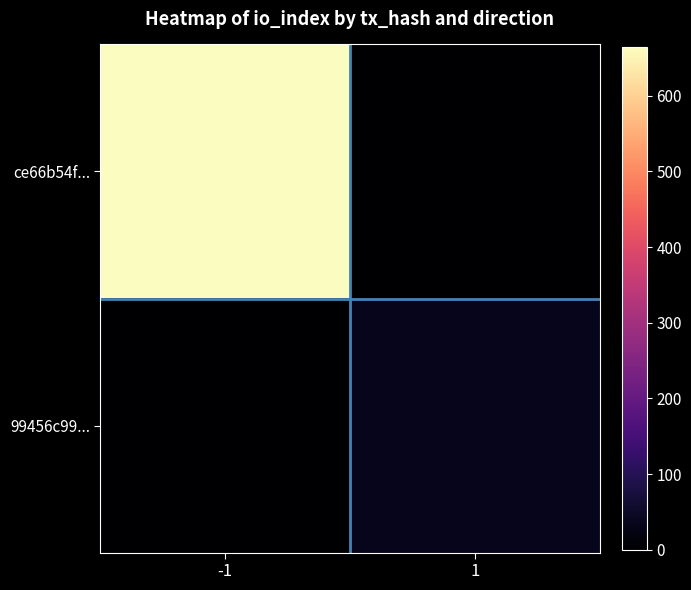

Which series has the largest total across all categories?

ce66b54f...